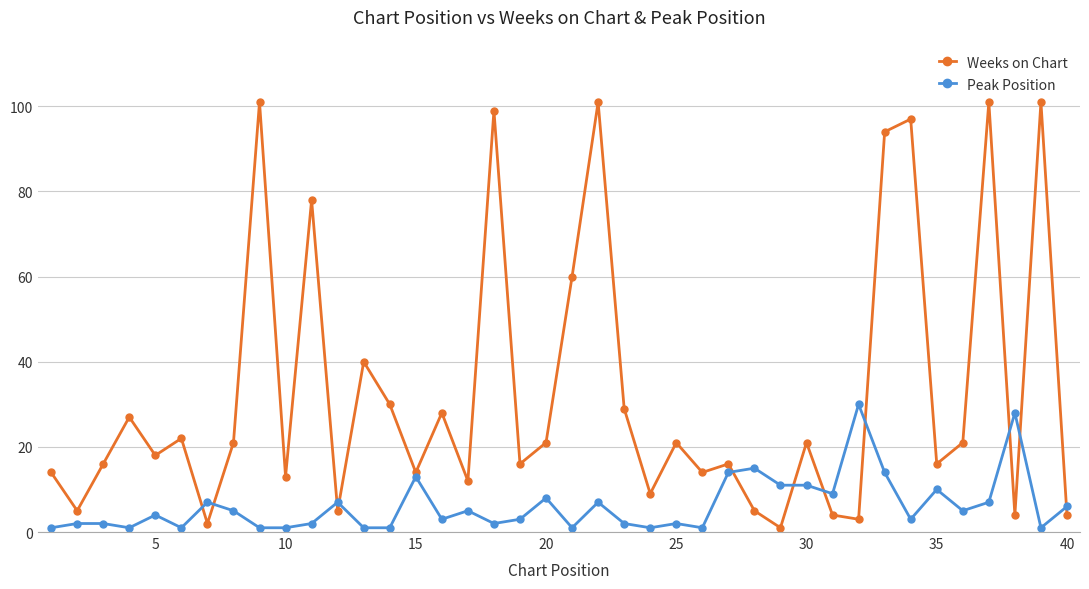

Which series has the largest total across all categories?

Weeks on Chart